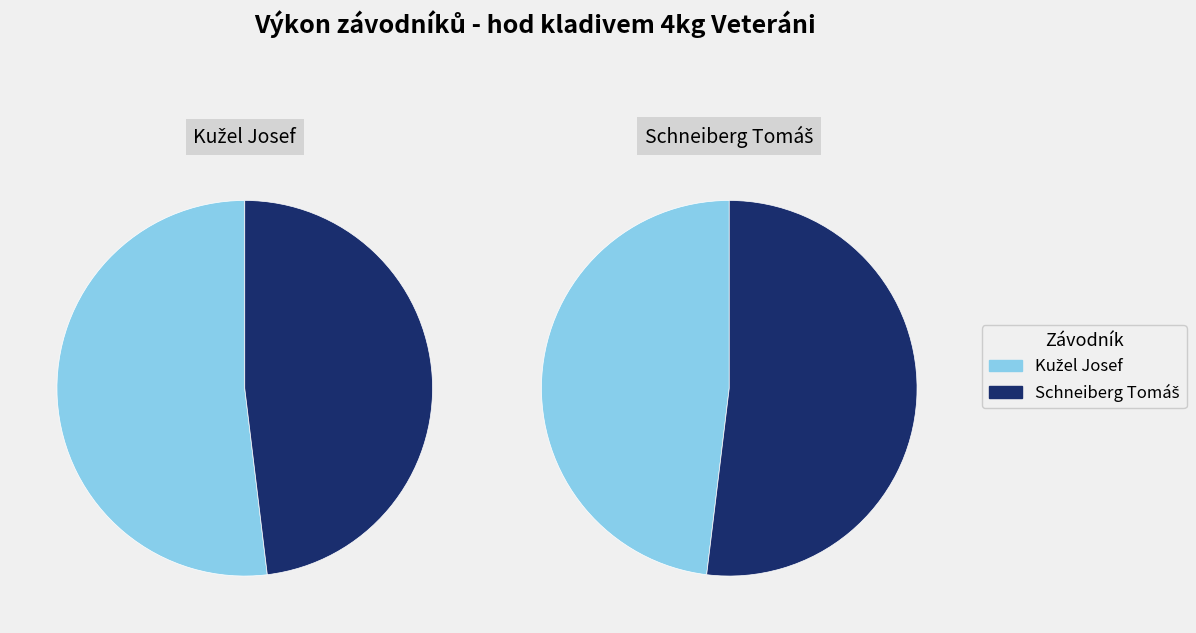

Rank the categories by value from highest to lowest.

Kužel Josef, Schneiberg Tomáš